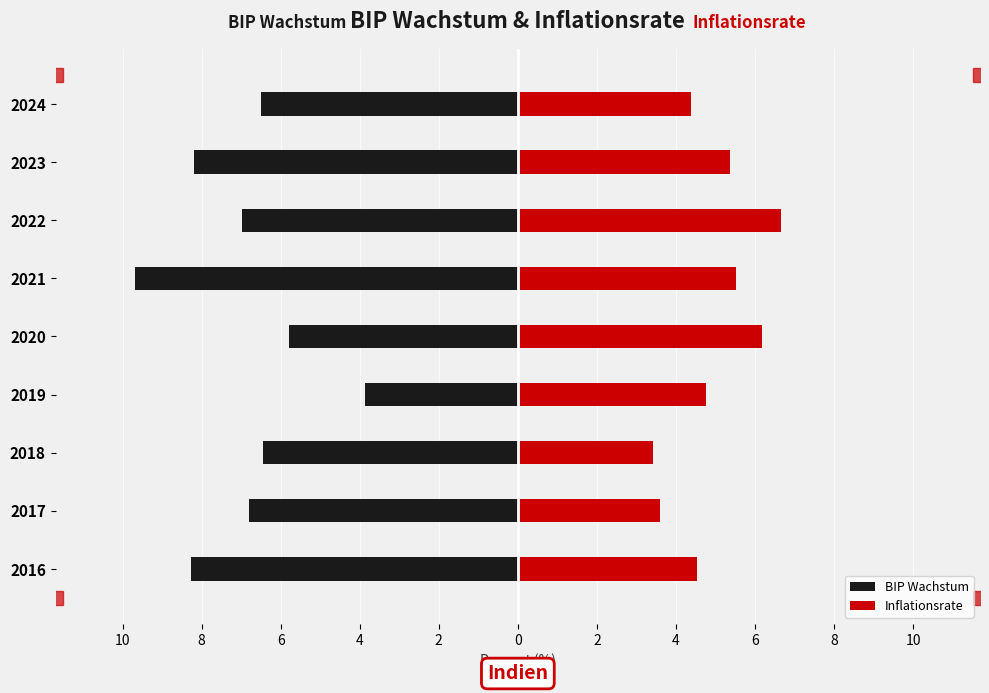

True or false: BIP Wachstum has a value of -3.9 at 4.

True